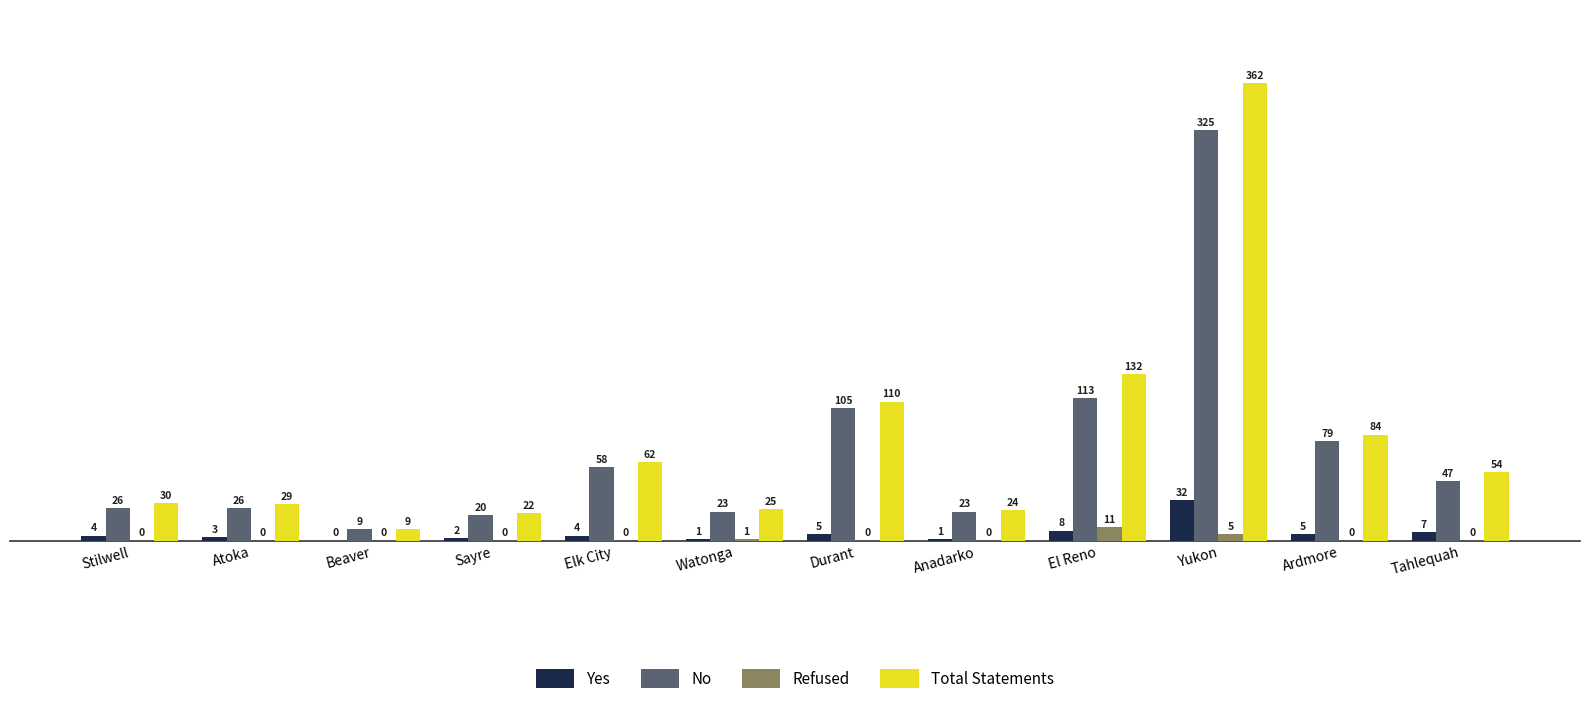

Is it true that Yes equals 54 at Yukon?

False